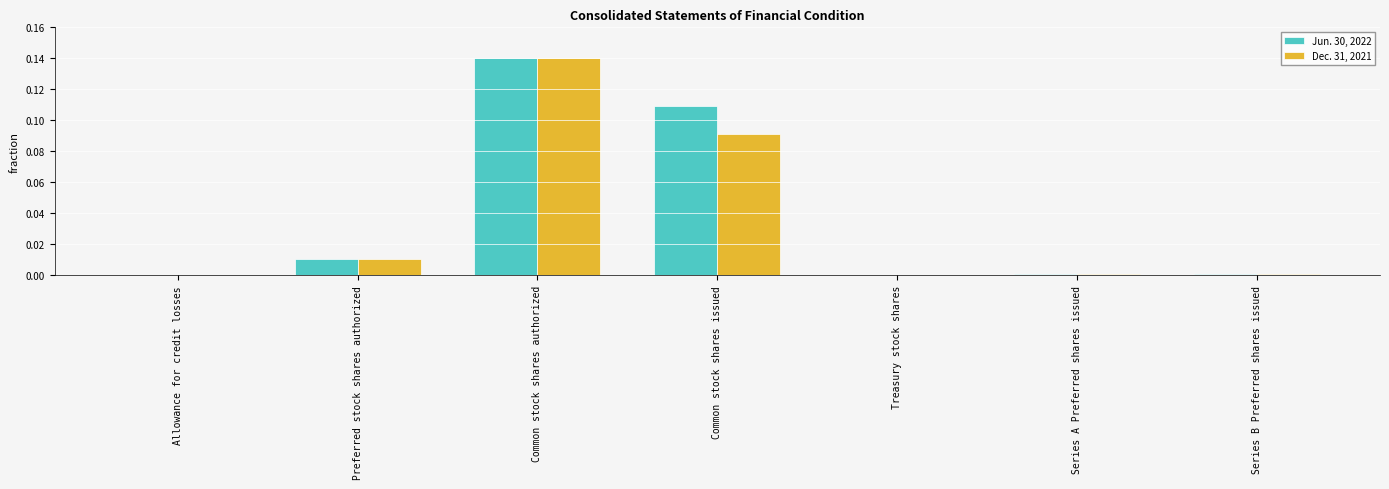

Which category has the highest value across all series?

Common stock shares authorized